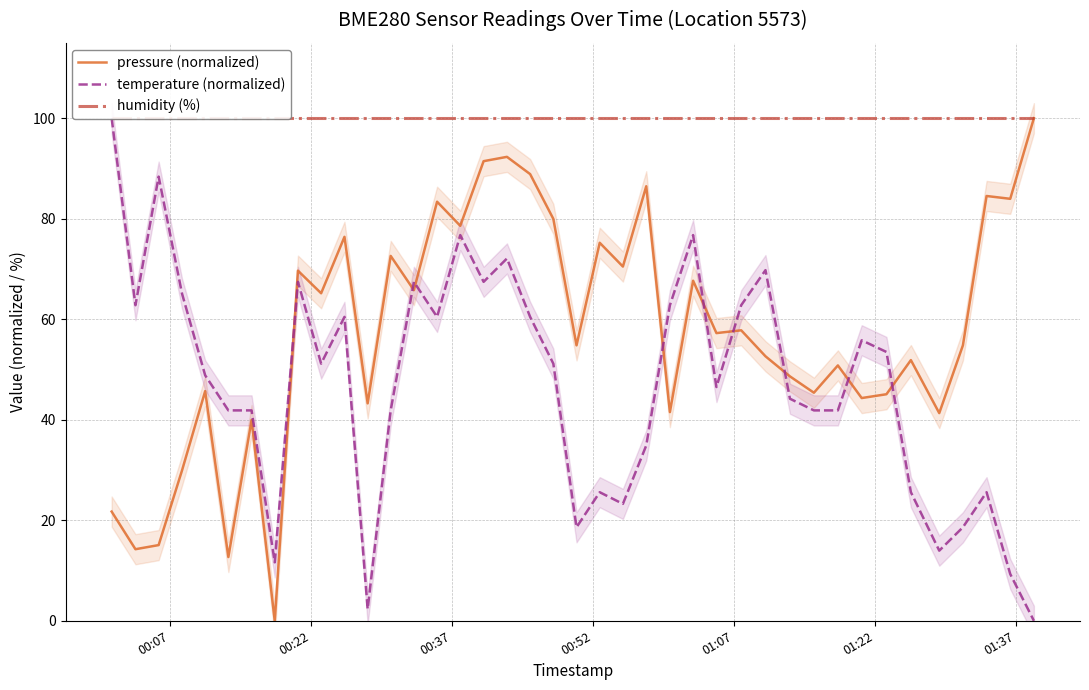

What is the value of the pressure (normalized) point at the 12th from the left?

43.3